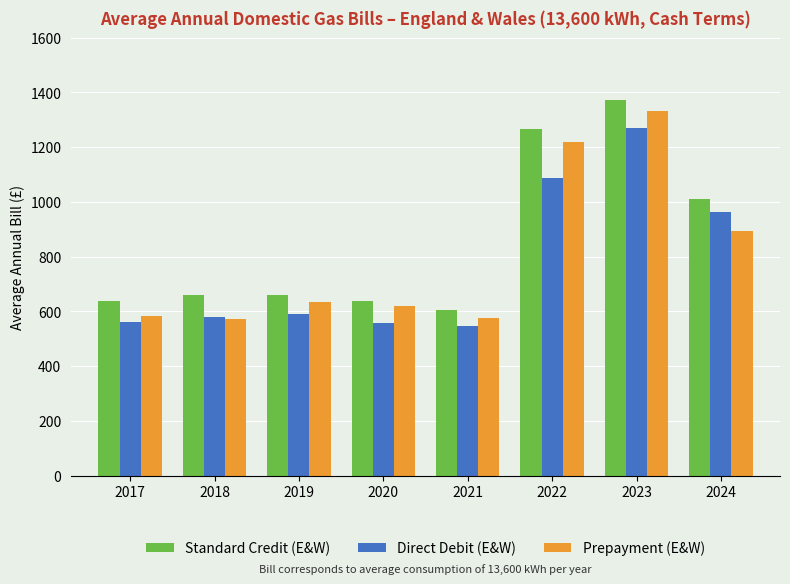

Which series changed the most between 2019 and 2022?

Standard Credit (E&W)